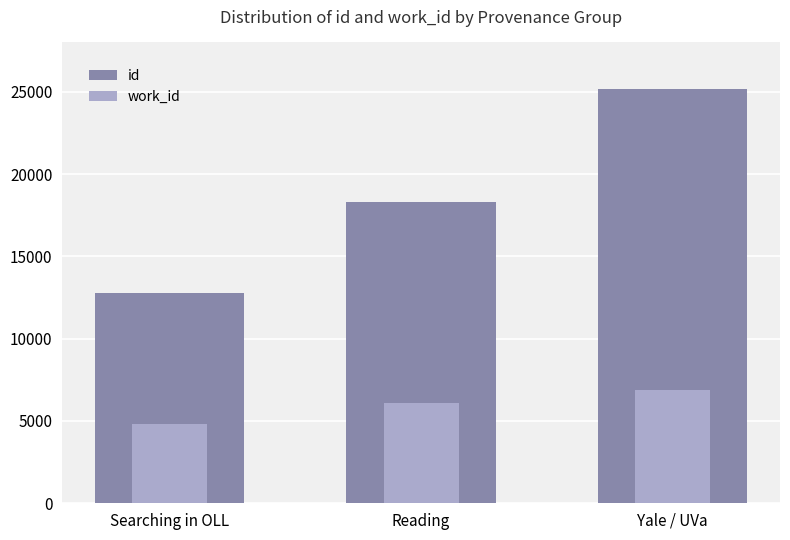

Which series has the largest total across all categories?

id